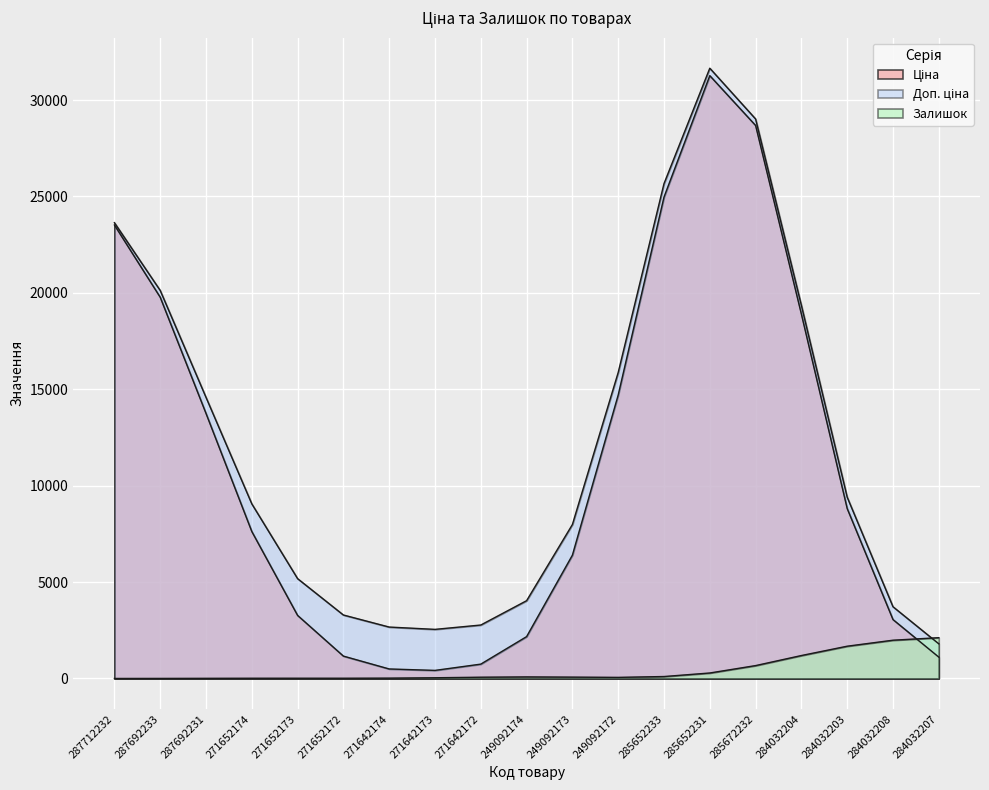

What is the sum of all Ціна values?

210804.7